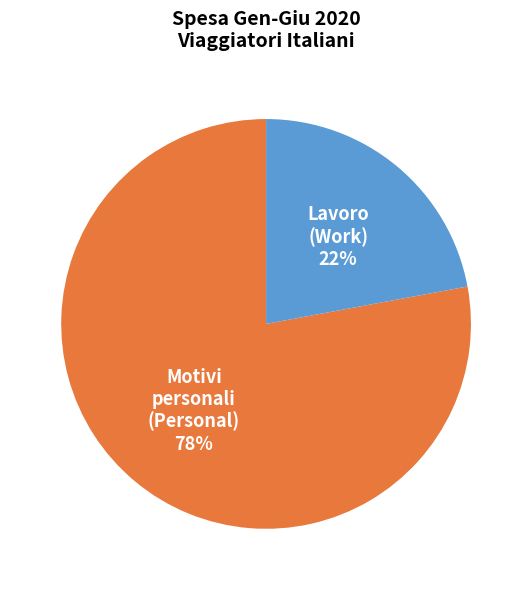

Is there any slice that represents more than half of the pie?

Yes